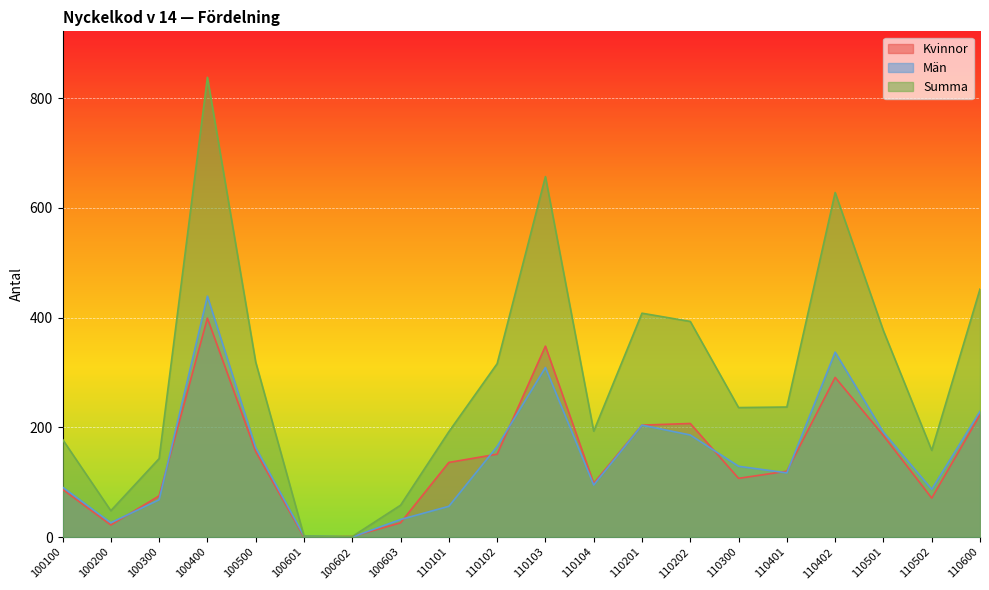

What is the difference between the maximum and minimum values in the Kvinnor series?

399